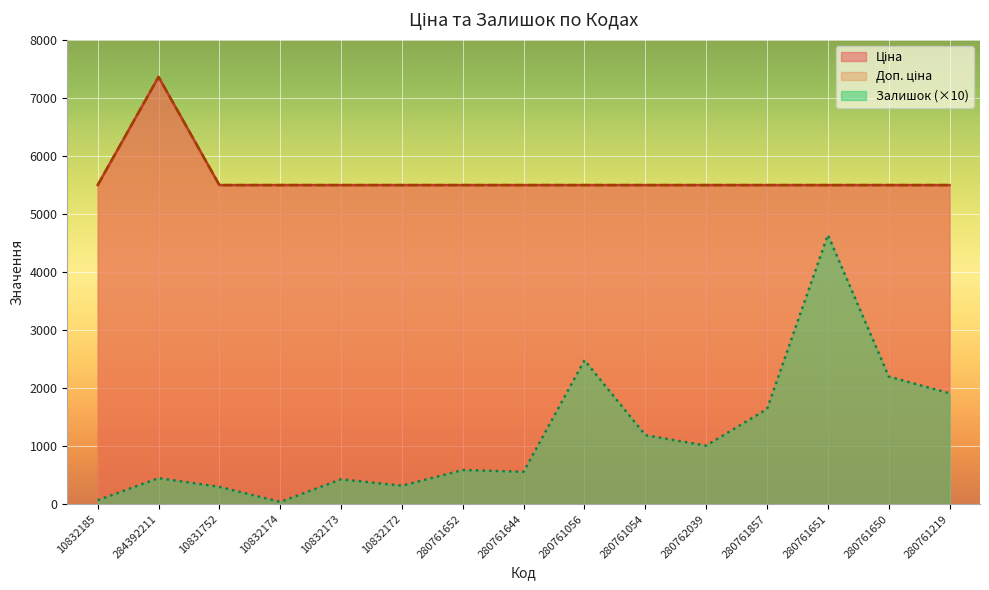

Reading right to left, what are all the values shown in this chart?

Ціна: 280761219=5497.3	280761650=5497.3	280761651=5497.3	280761857=5497.3	280762039=5497.3	280761054=5497.3	280761056=5497.3	280761644=5497.3	280761652=5497.3	10832172=5497.3	10832173=5497.3	10832174=5497.3	10831752=5497.3	284392211=7360.2	10832185=5497.3
Доп. ціна: 280761219=5497.3	280761650=5497.3	280761651=5497.3	280761857=5497.3	280762039=5497.3	280761054=5497.3	280761056=5497.3	280761644=5497.3	280761652=5497.3	10832172=5497.3	10832173=5497.3	10832174=5497.3	10831752=5497.3	284392211=7360.2	10832185=5497.3
Залишок: 280761219=1910.0	280761650=2200.0	280761651=4640.0	280761857=1640.0	280762039=1010.0	280761054=1190.0	280761056=2480.0	280761644=560.0	280761652=590.0	10832172=320.0	10832173=430.0	10832174=40.0	10831752=300.0	284392211=450.0	10832185=70.0